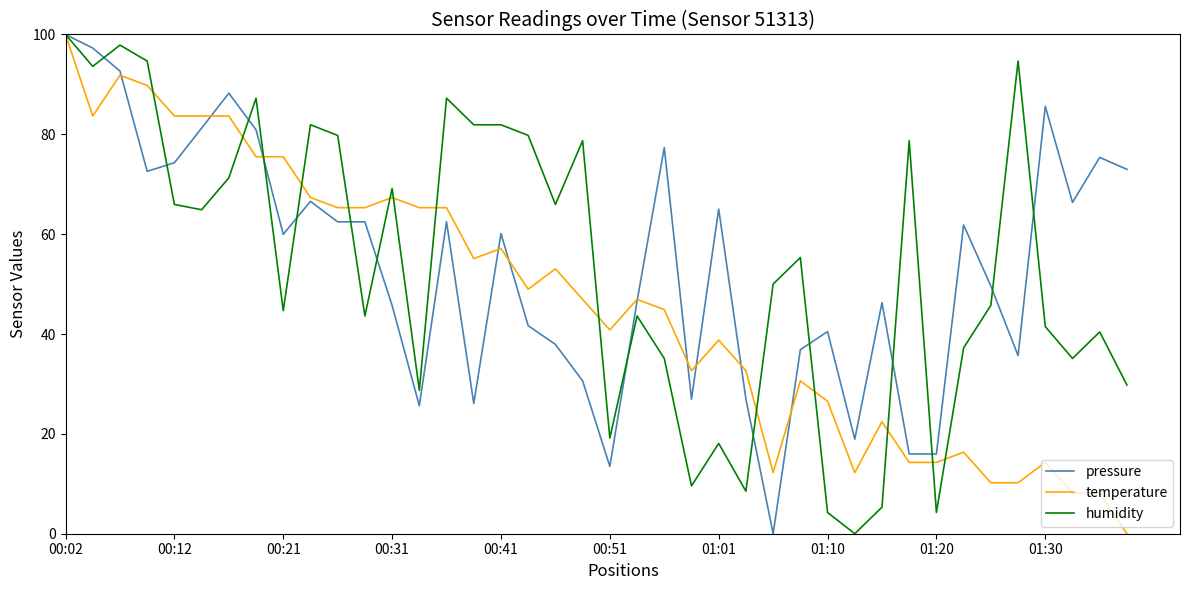

What is the greatest value displayed?

100.0